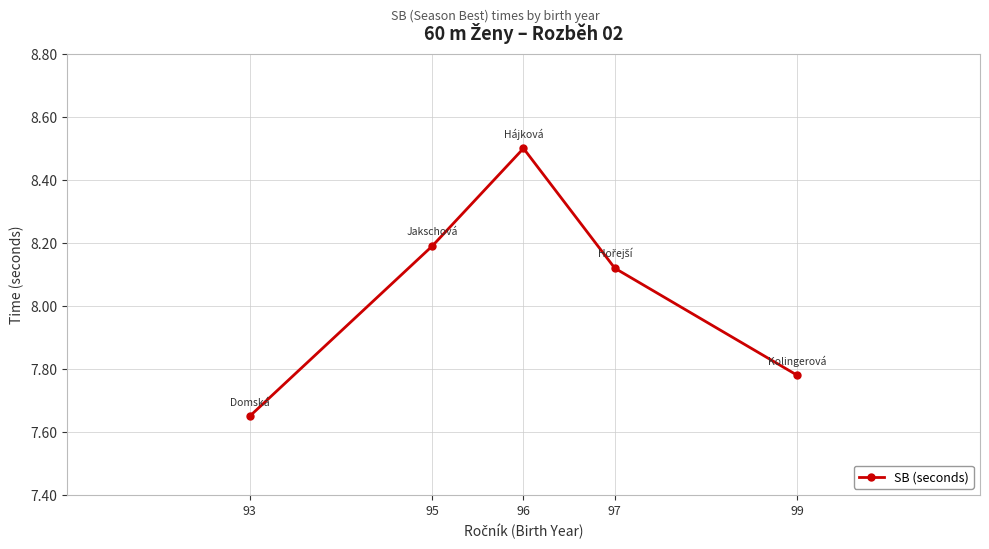

What is the value of the 3rd point from the left?

8.5